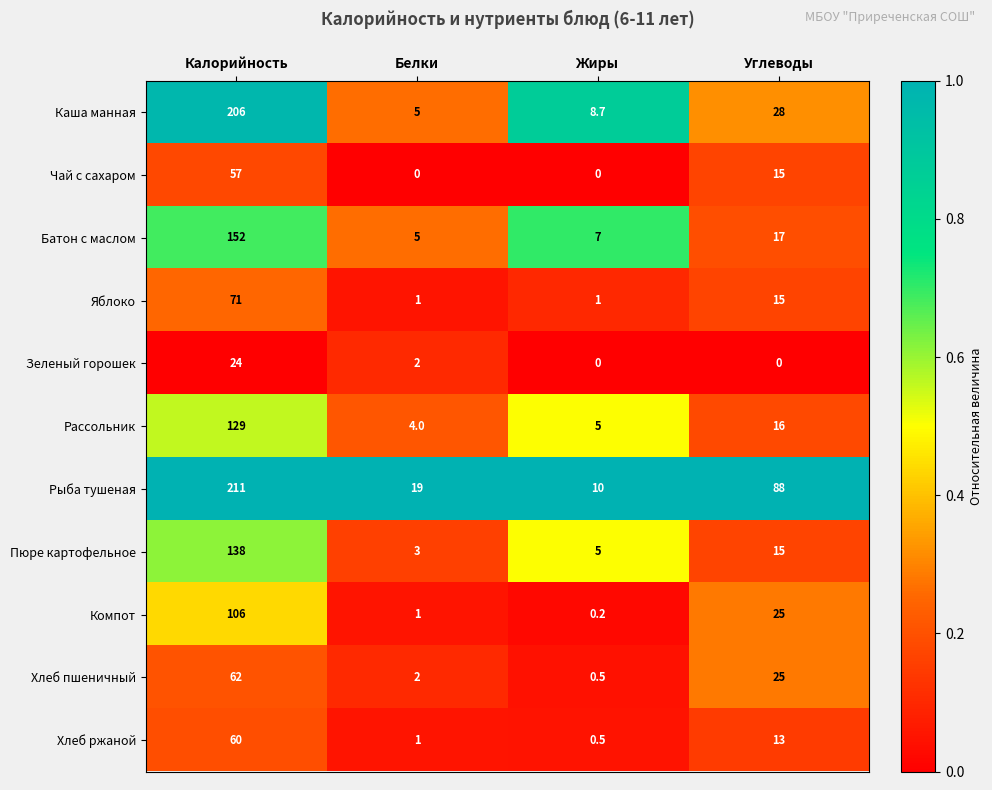

What is the spread (max minus min) of values at Калорийность?

187.0